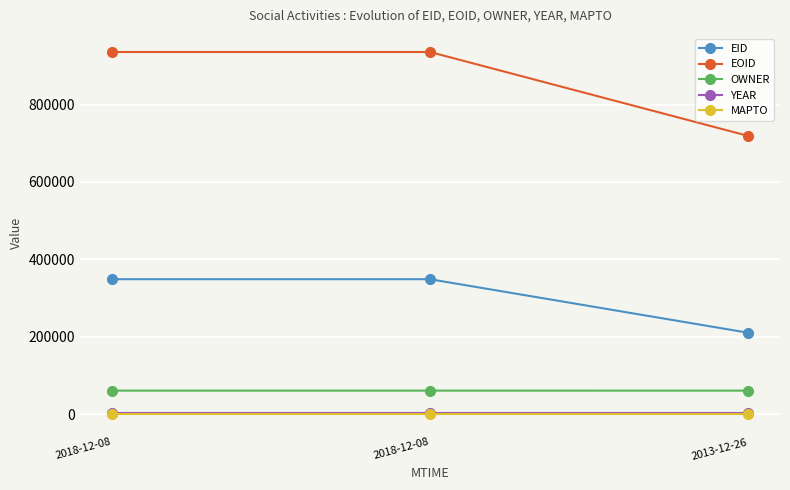

Rank the series by their maximum value, from lowest to highest.

MAPTO, YEAR, OWNER, EID, EOID